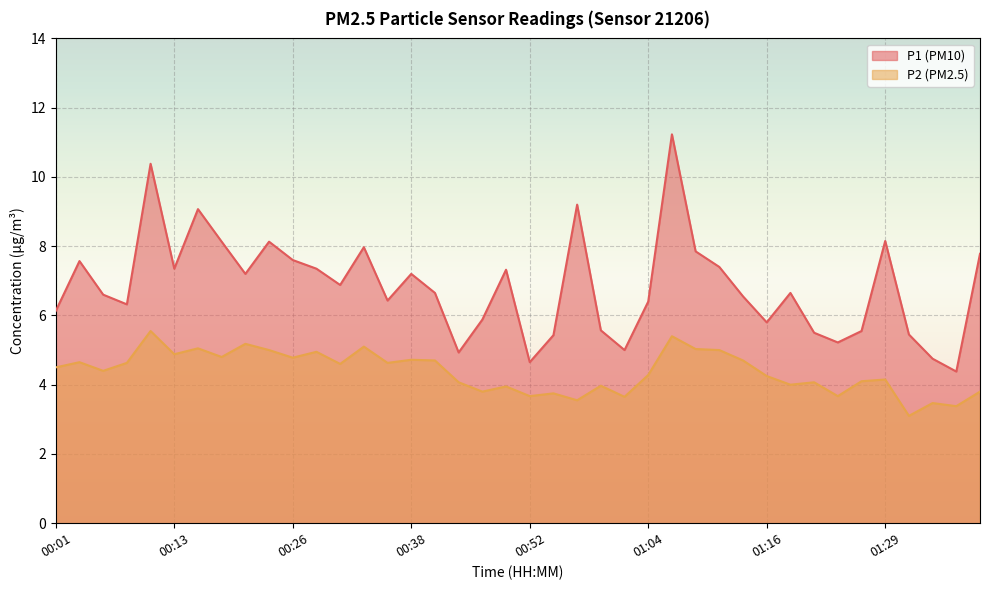

True or false: P1 and P2 cross at least once.

False